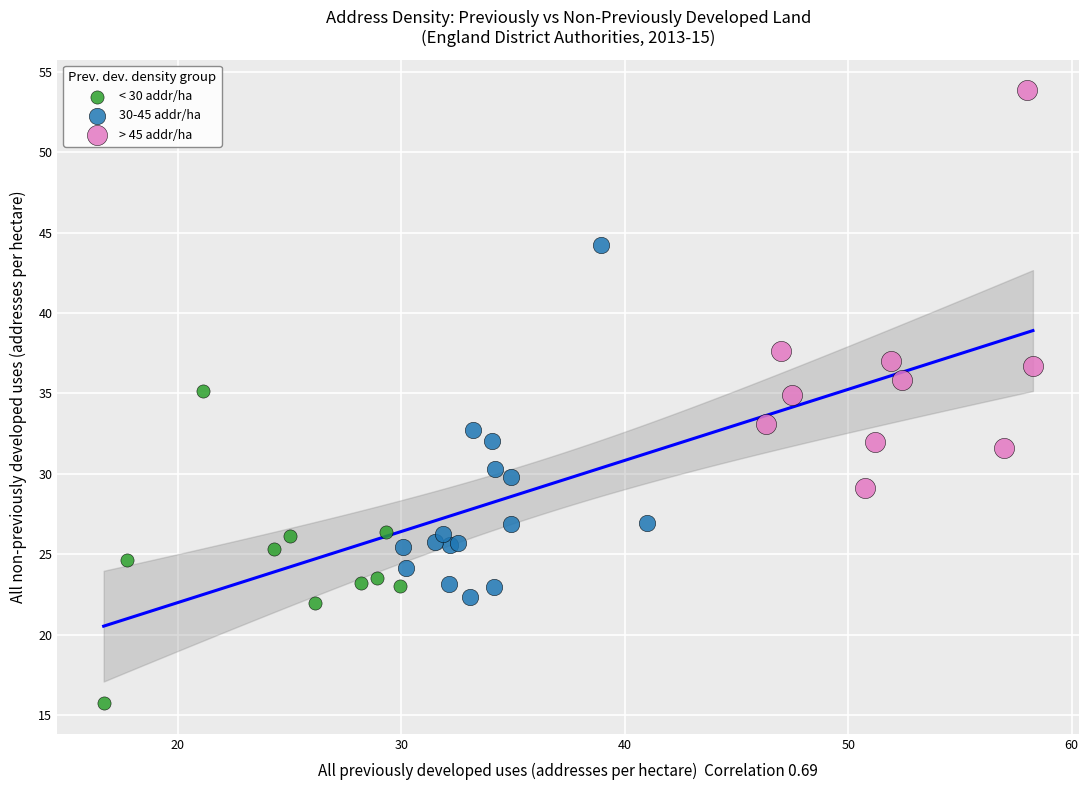

Which series contains the lowest Y value?

< 30 addr/ha